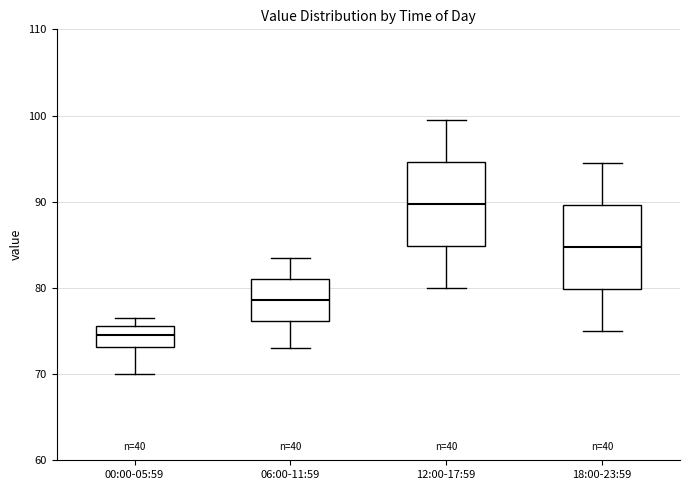

Which box's median line is the lowest?

00:00-05:59